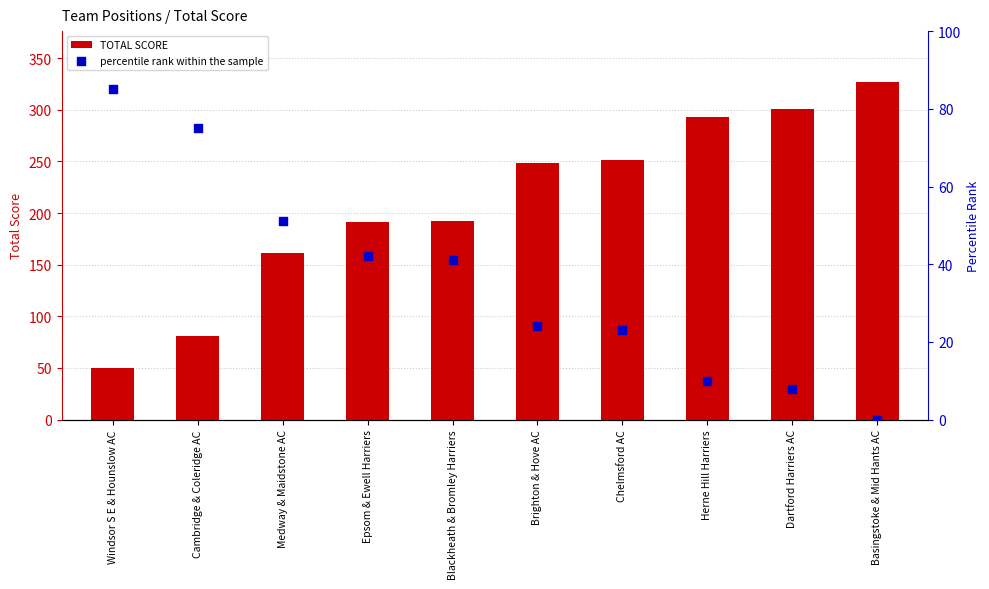

At which category is the sum across all series the highest?

Basingstoke & Mid Hants AC